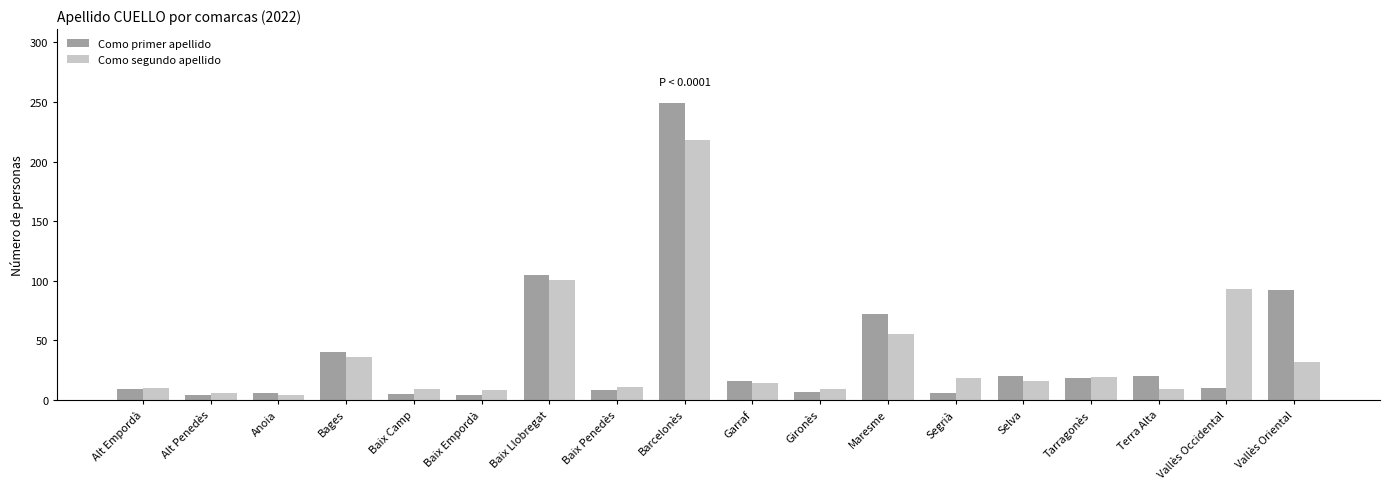

What is the greatest value displayed?

249